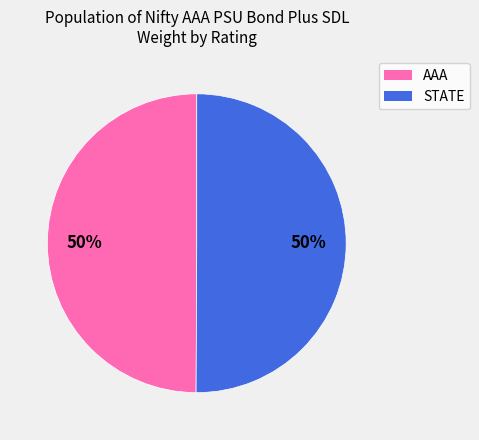

Combined, do STATE and AAA account for over 50%?

Yes